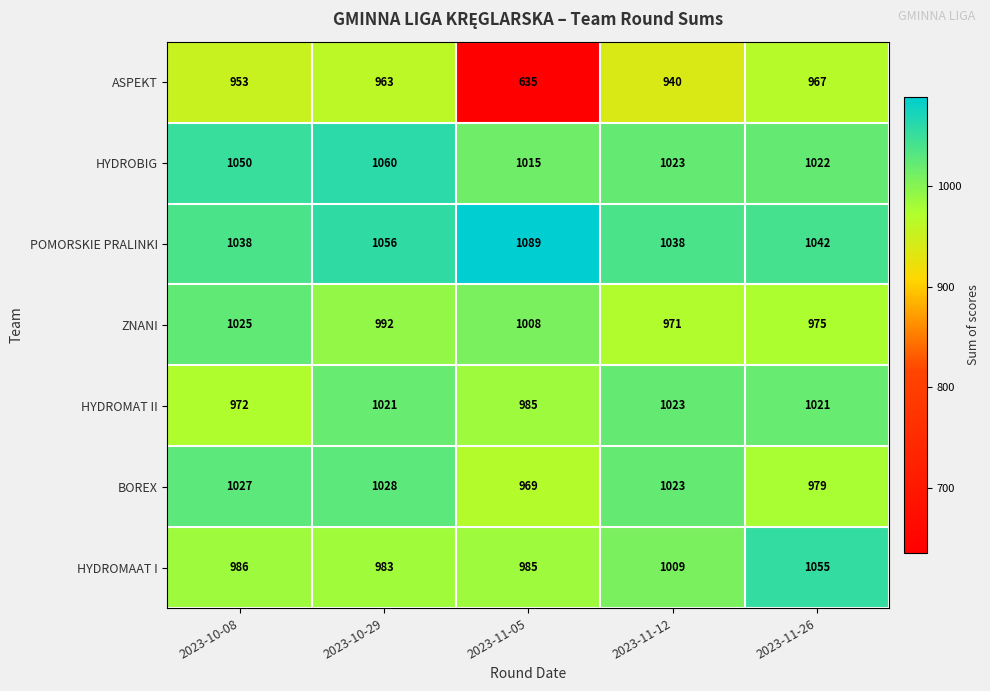

What is the difference between the maximum and second lowest values in the HYDROMAAT I series?

70